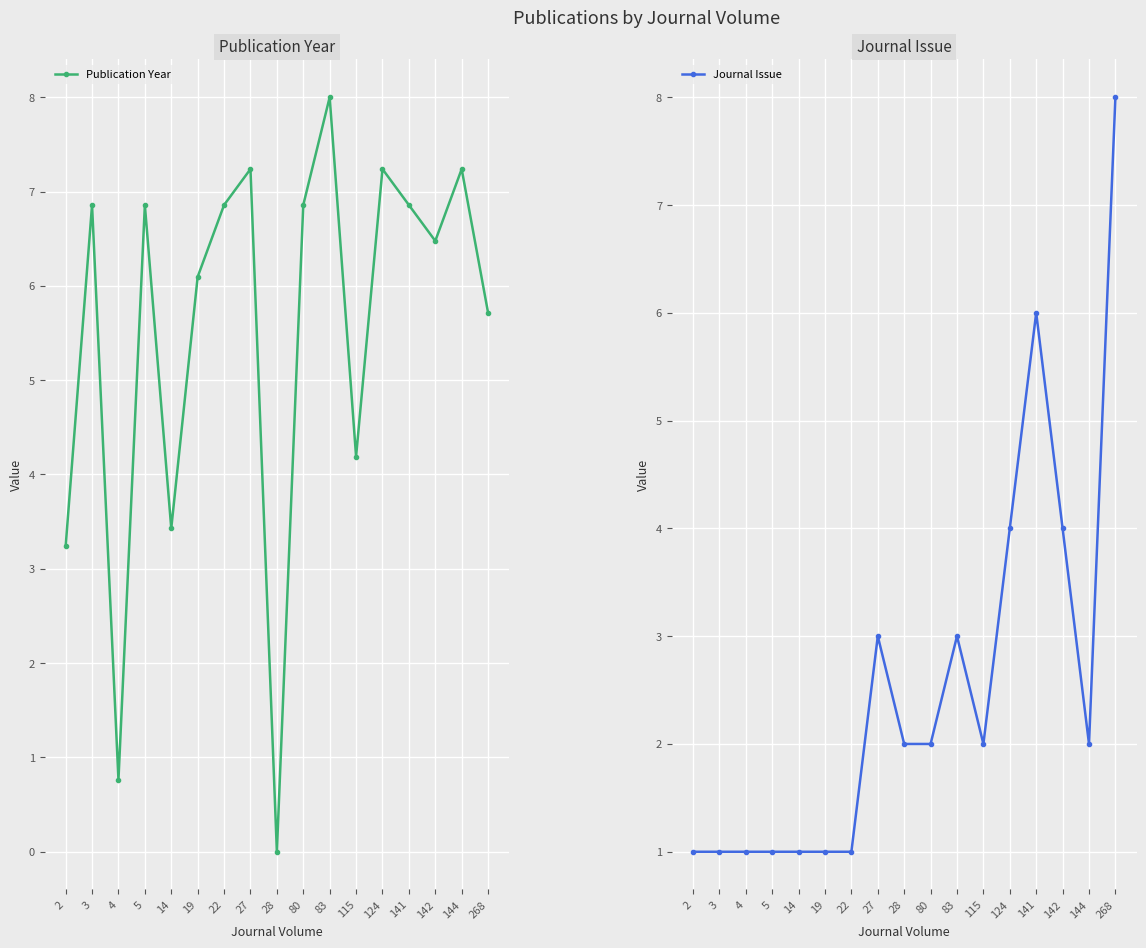

At how many categories does at least one series exceed 3?

15